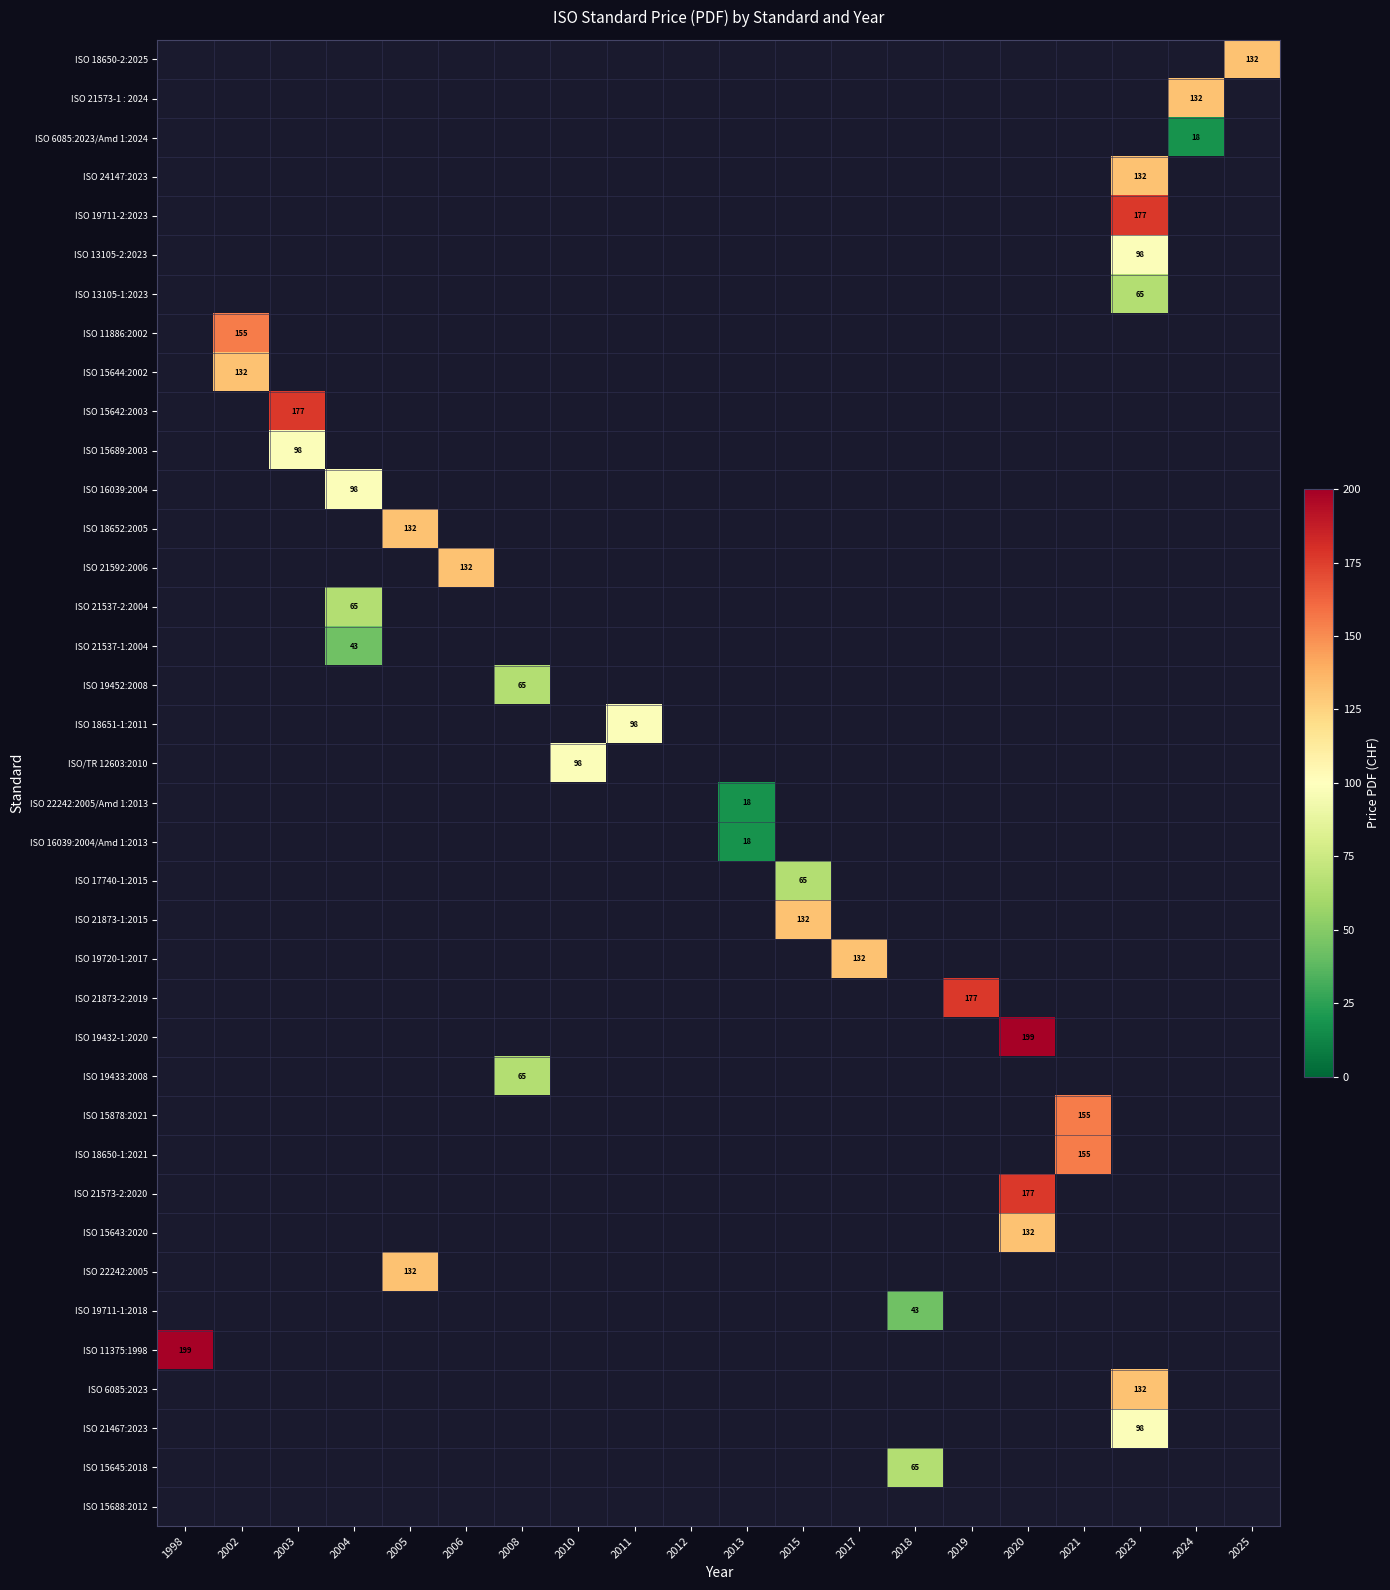

Is the value of ISO 22242:2005/Amd 1:2013 at 2012 greater than the value of ISO 13105-1:2023 at 2011?

No